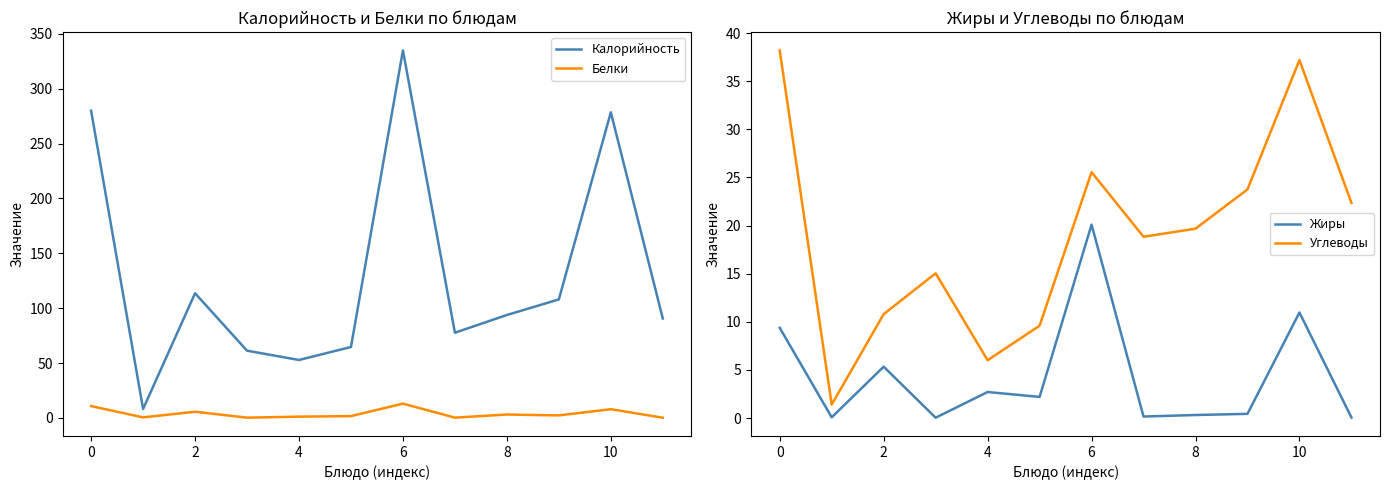

The value of Жиры at 6 is 1.4. True or false?

False